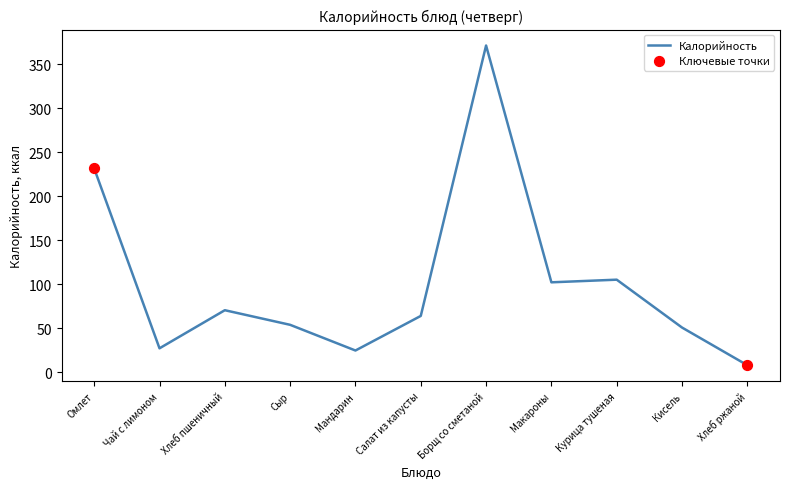

What is the change in value from Омлет to Сыр?

-177.7